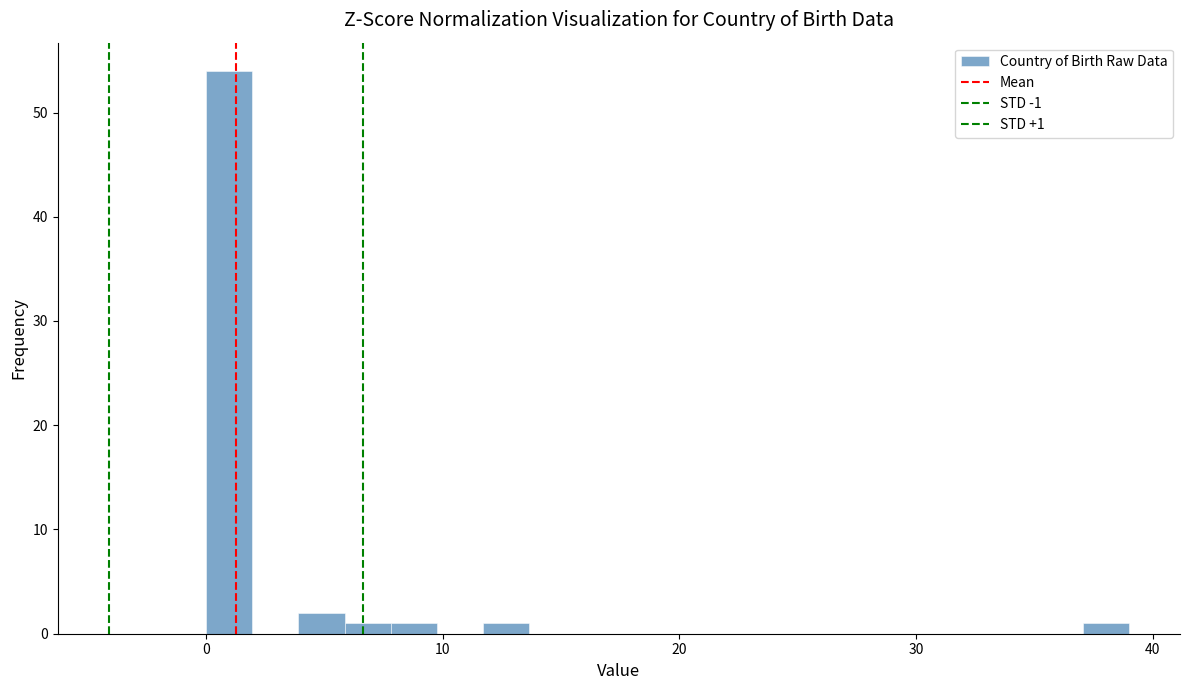

Read against the x-axis, roughly where is the centre of the tallest bar?

1